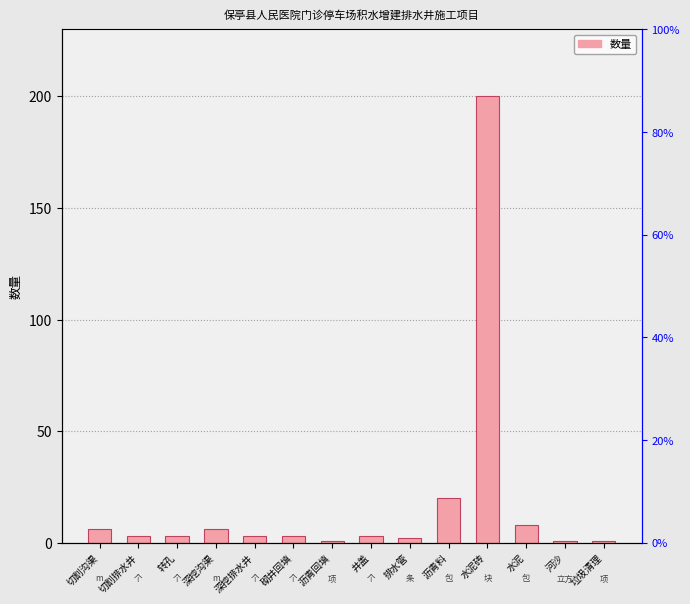

List the labels in order of value, smallest first.

沥青回填, 河沙, 垃圾清理, 排水管, 切割排水井, 转孔, 深挖排水井, 砌井回填, 井盖, 切割沟渠, 深挖沟渠, 水泥, 沥青料, 水泥砖